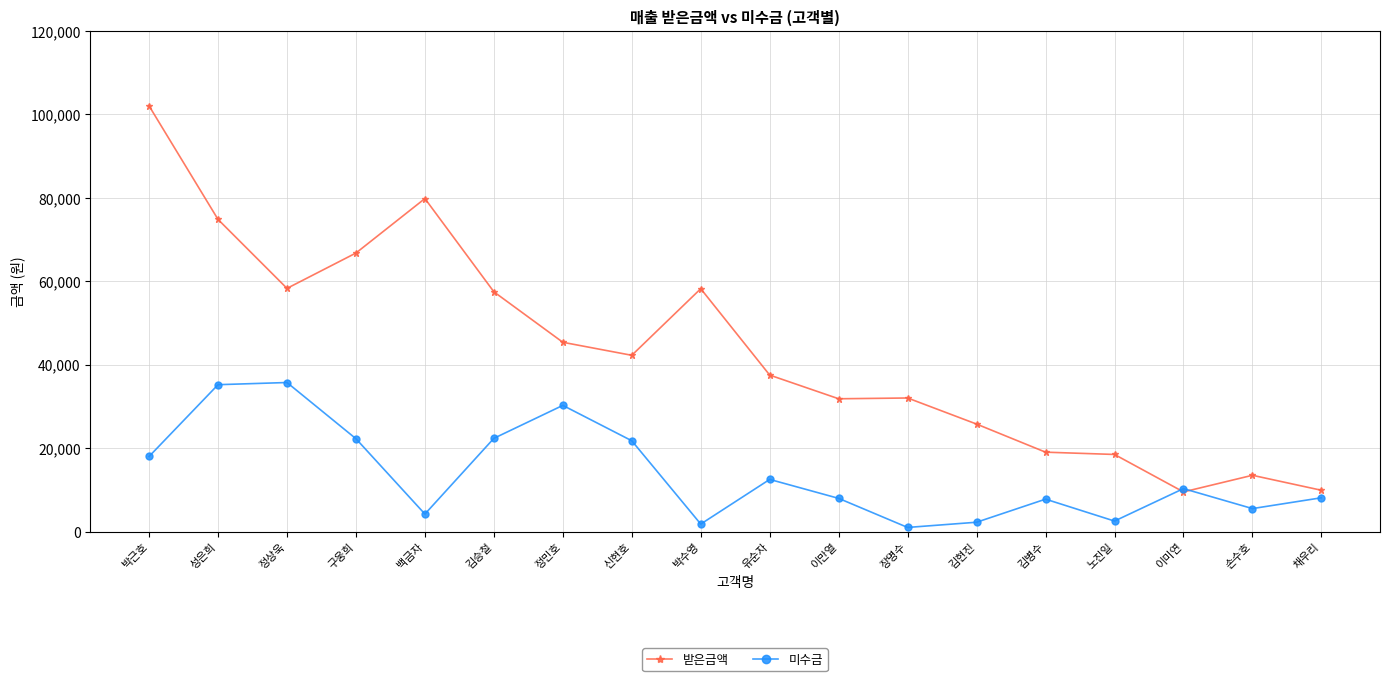

What is the label of the 1st point from the left?

박근호